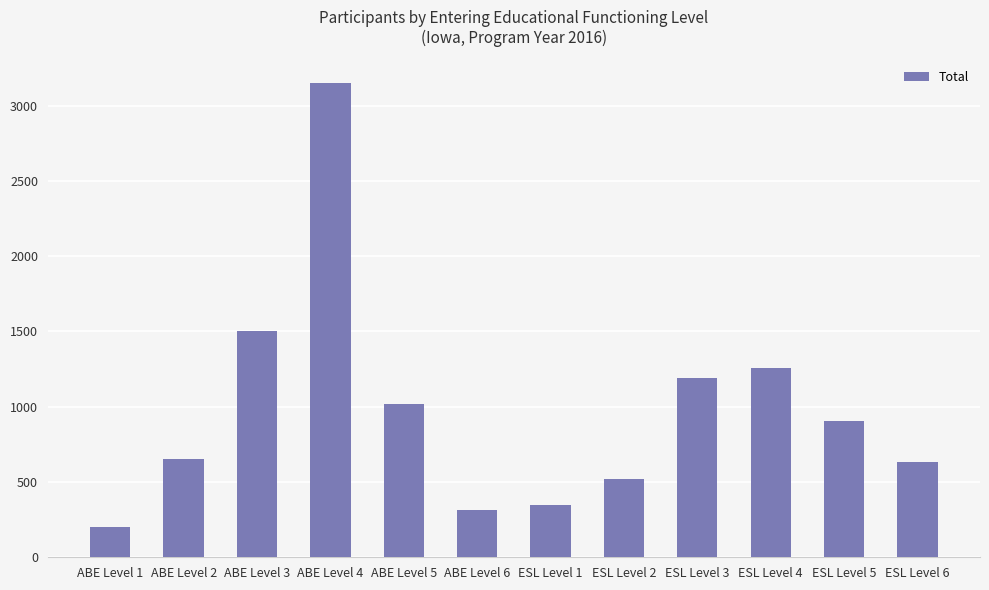

Which has a higher value, ABE Level 4 or ABE Level 1?

ABE Level 4